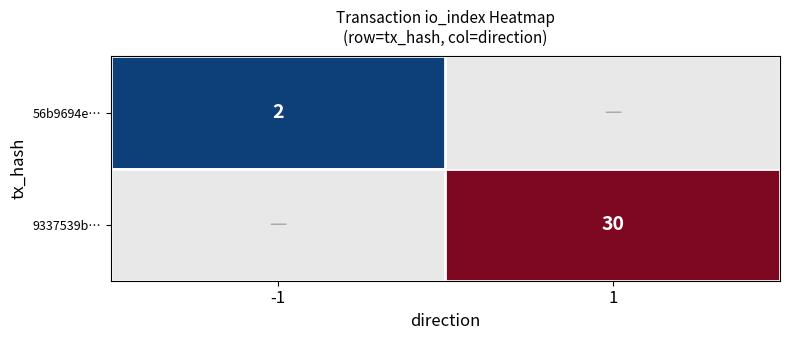

How many series are shown in this chart?

2